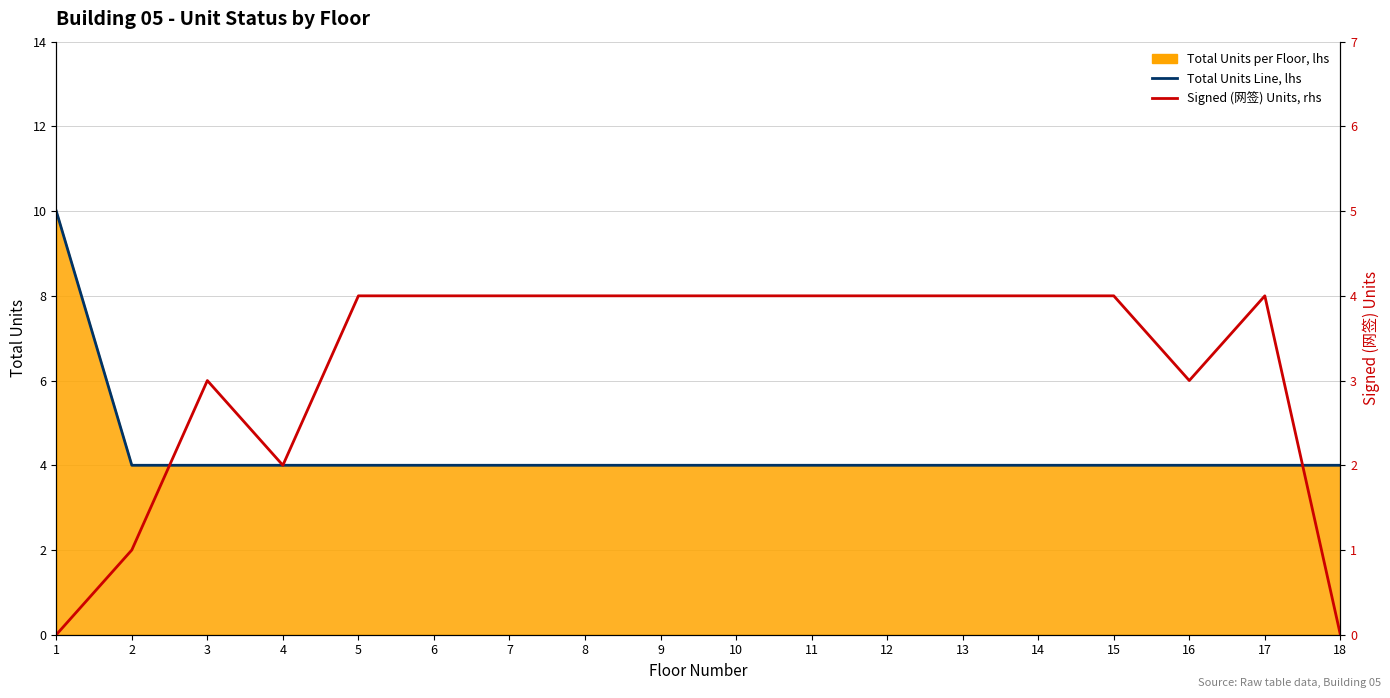

What is the sum of the Signed (网签) Units, rhs values at 14 and 16?

7